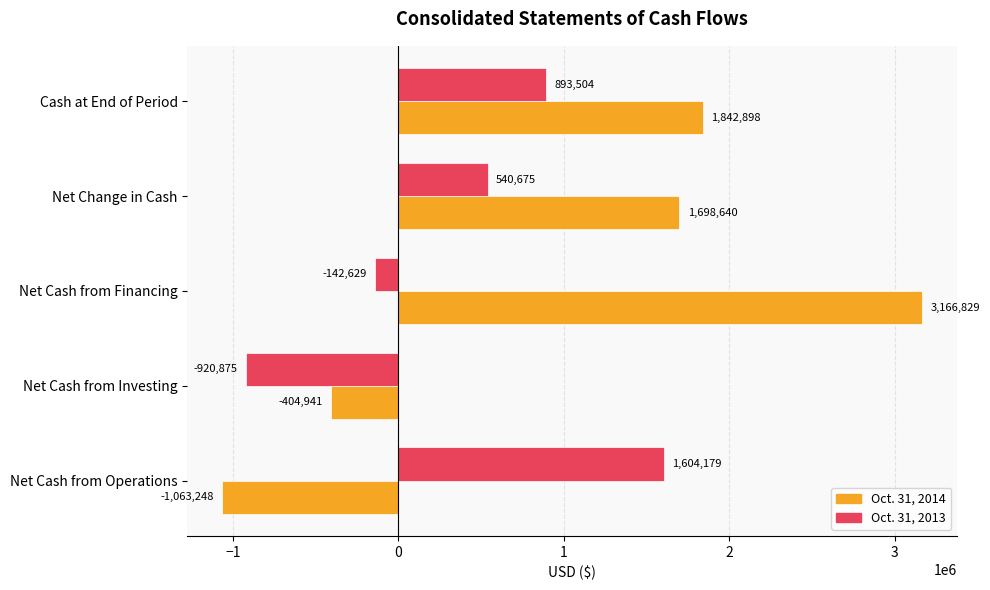

Which series has the largest total across all categories?

Oct. 31, 2014